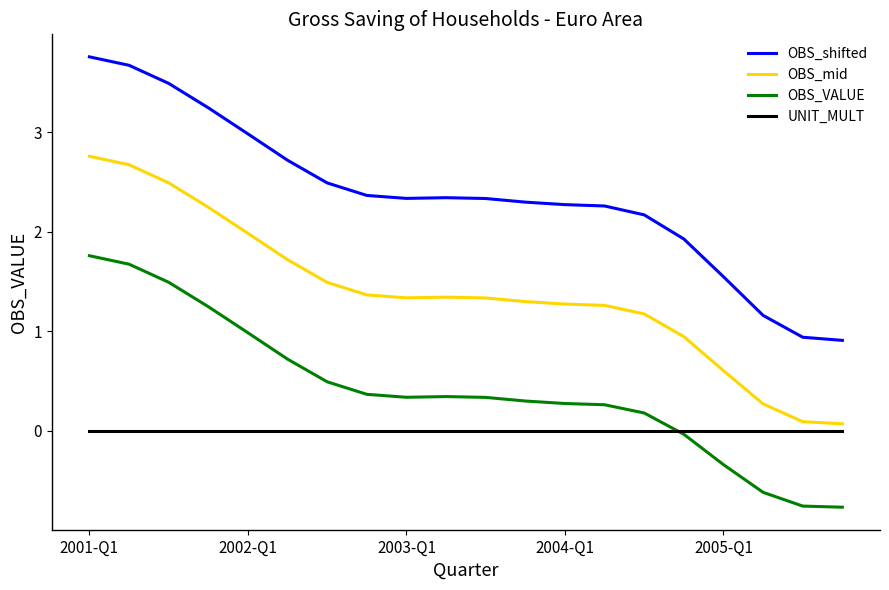

What is the highest value of the OBS_mid series?

2.8